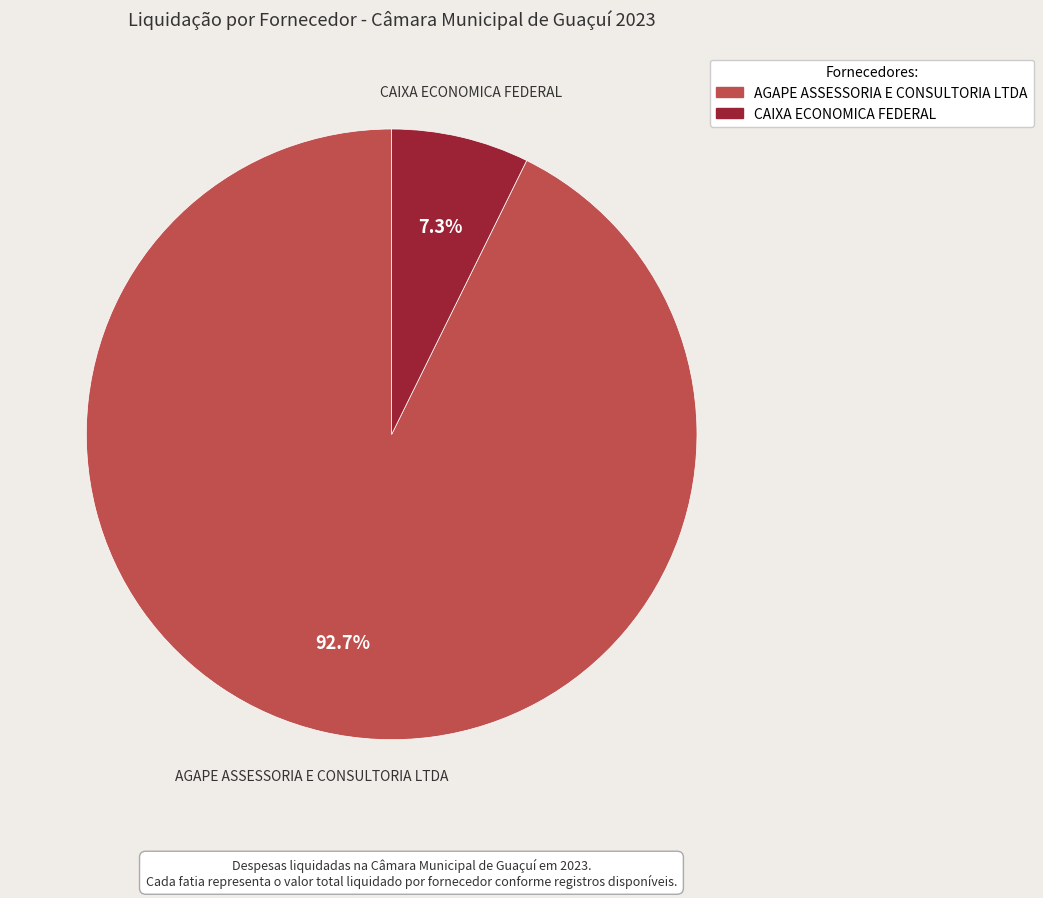

True or false: AGAPE ASSESSORIA E CONSULTORIA LTDA accounts for 99% of the total.

False